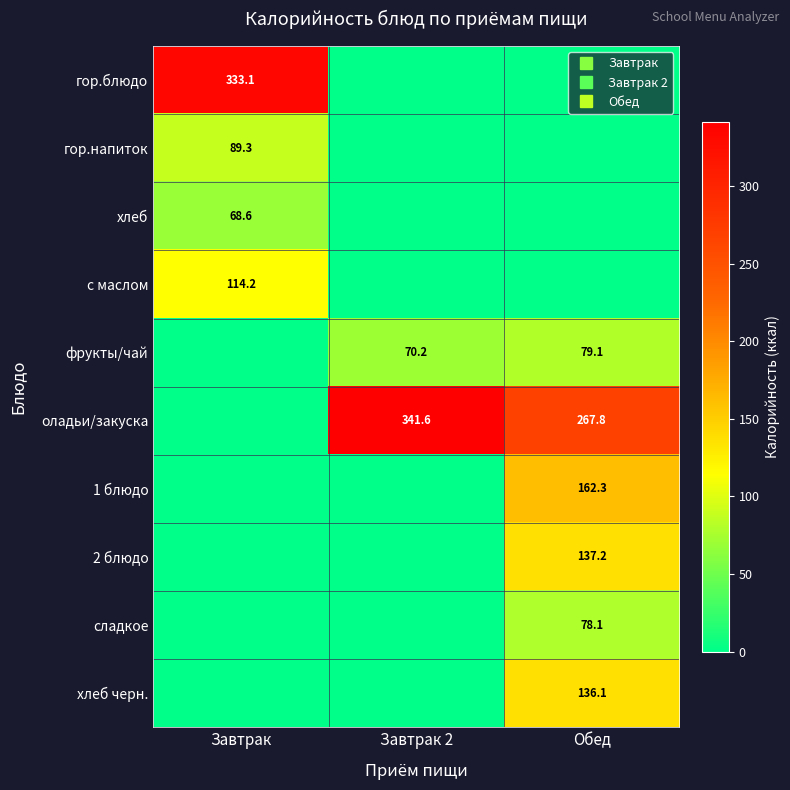

At which category does the chart reach its minimum across all series?

Завтрак 2